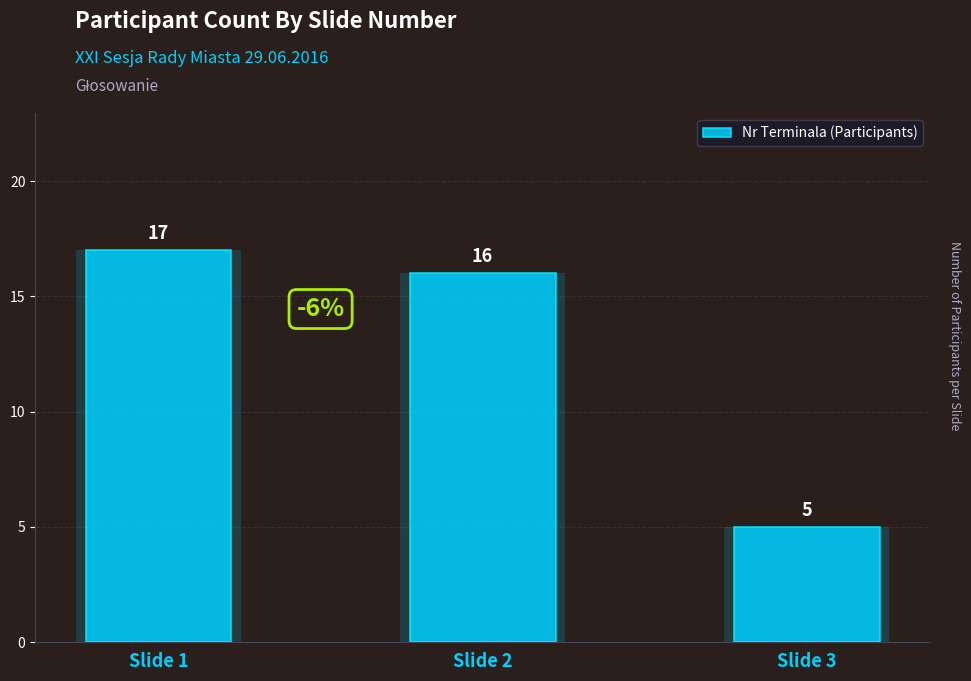

List the labels in order of value, largest first.

Slide 1, Slide 2, Slide 3